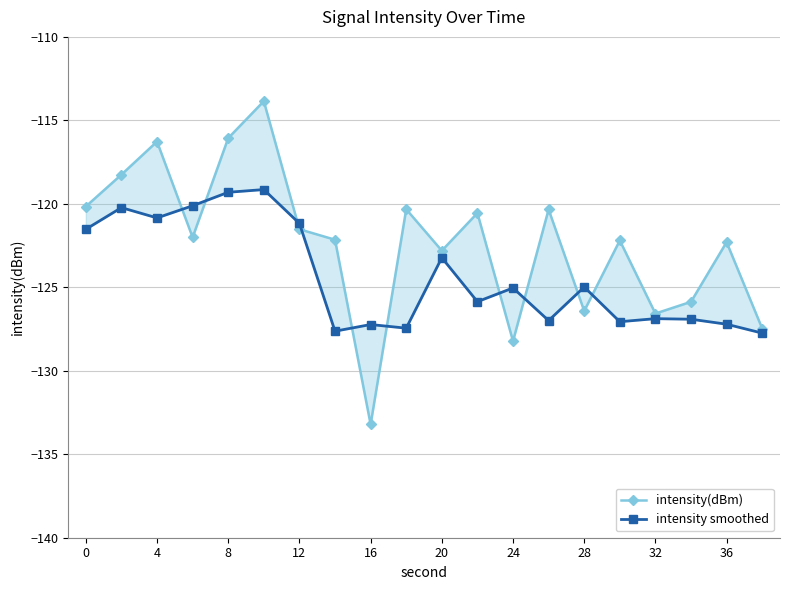

What is the sum of all intensity(dBm) values?

-2446.5